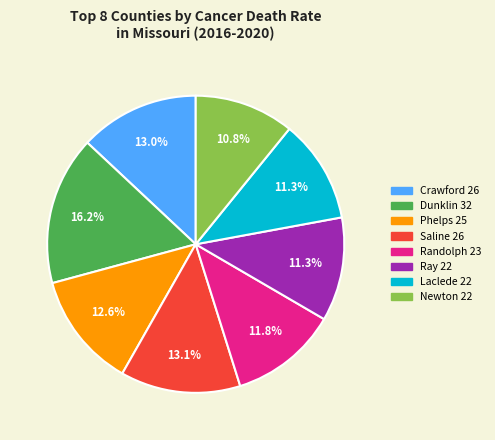

Is there a majority slice in this chart?

No